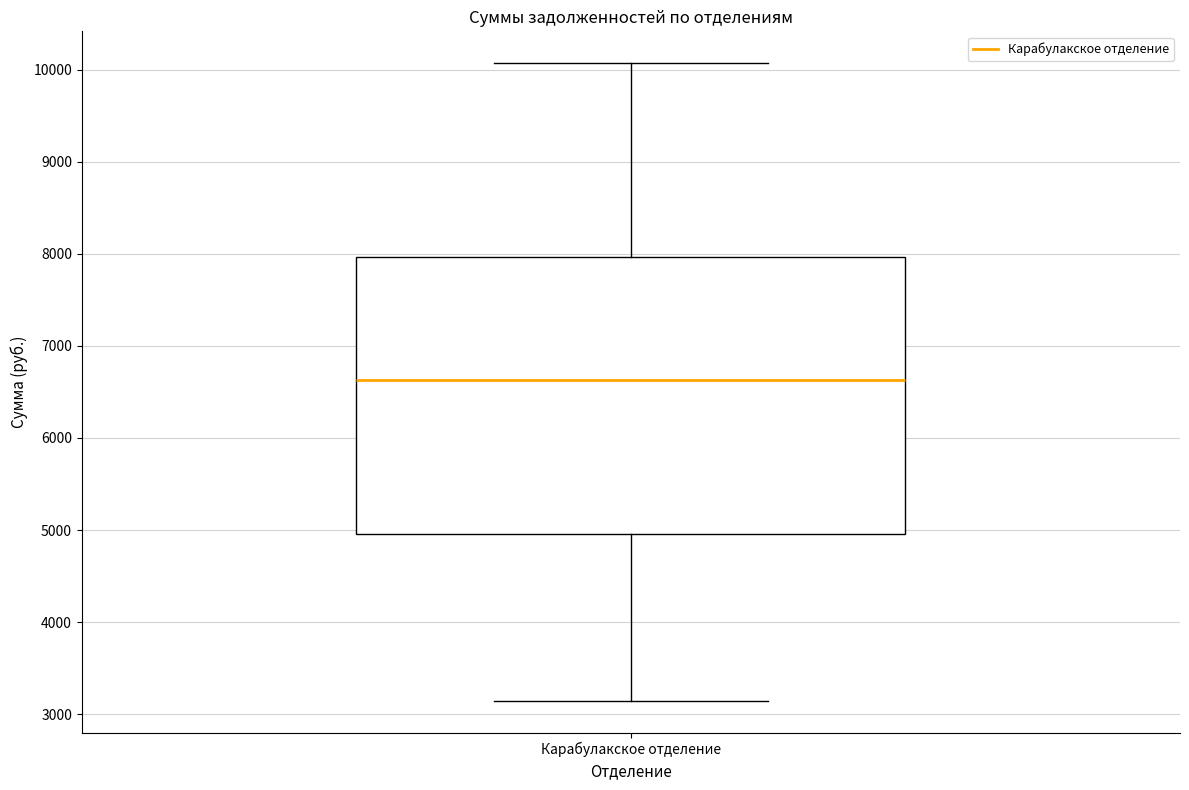

Read this box plot against the y-axis: the position of the median line, the range covered by the box, and the ends of both whiskers. The values are not printed on the chart, so give them approximately, as read against the axis.

median 6600, box 5000 to 8000, whiskers 3100 to 10100